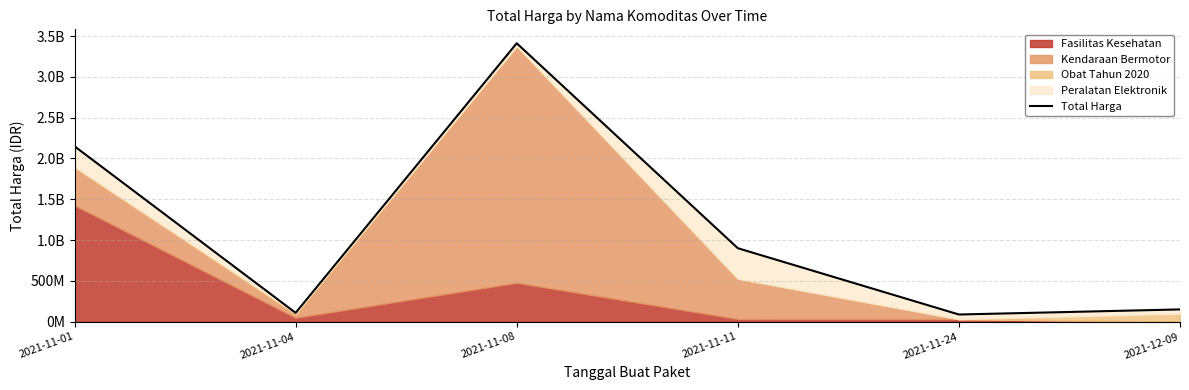

Does the chart have visible grid lines?

Yes